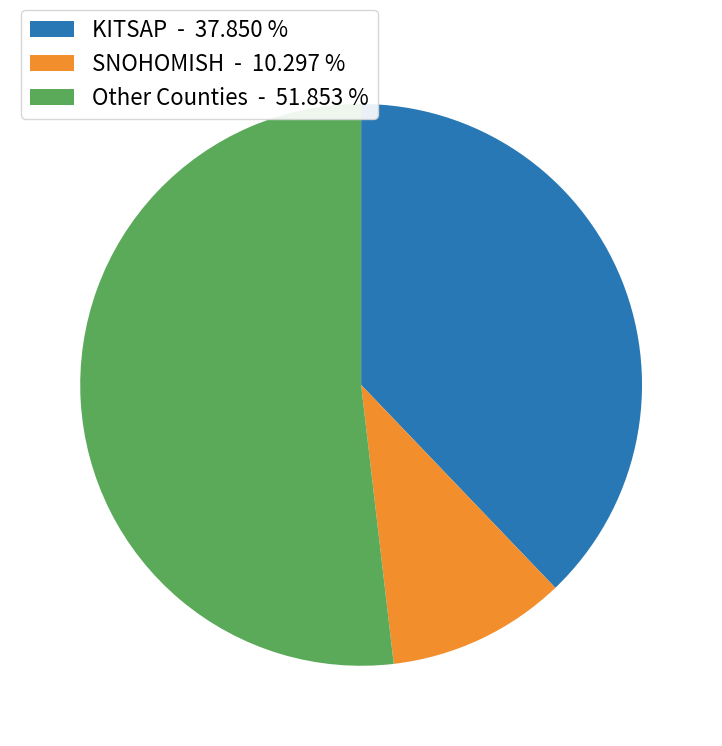

Count the number of slices in the pie.

3